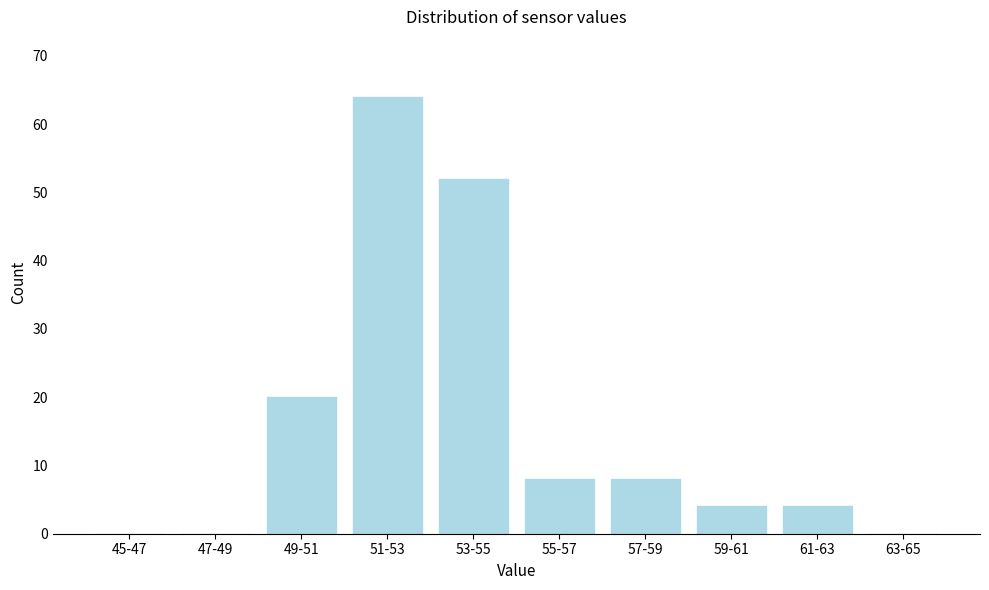

Reading left to right, what are all the values shown in this chart?

45-47=0	47-49=0	49-51=20	51-53=64	53-55=52	55-57=8	57-59=8	59-61=4	61-63=4	63-65=0